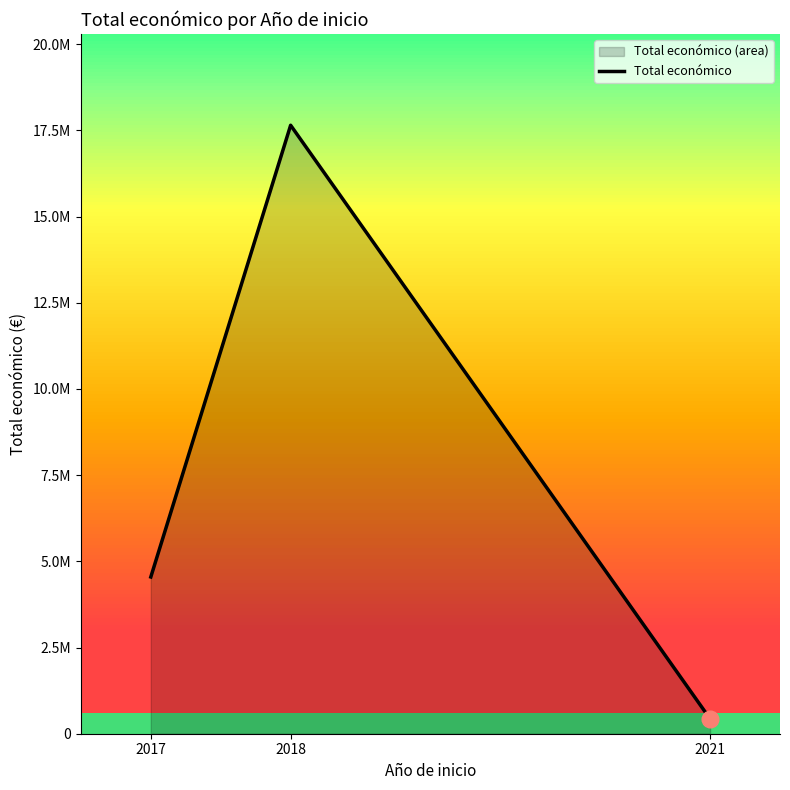

Reading left to right, extract all data points from this chart.

2017=4546863	2018=17650085	2021=430411